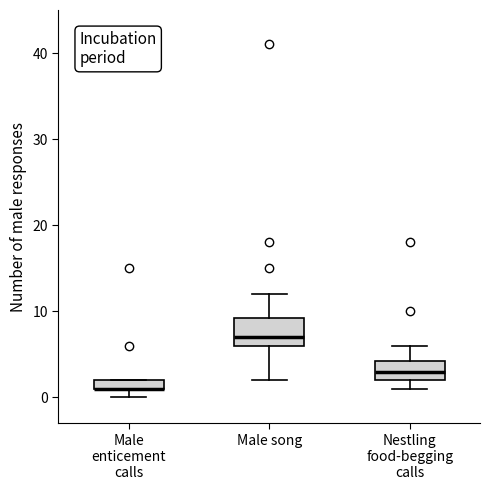

Where is the upper edge of the box for Nestling food-begging calls on the y-axis? The values are not printed on the chart, so give them approximately, as read against the axis.

4